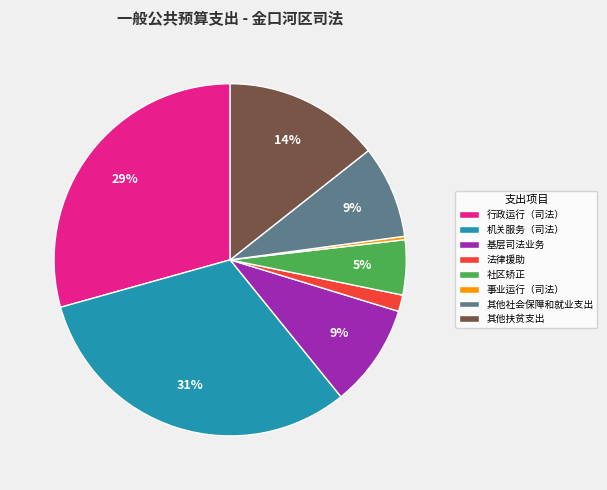

What is the ratio of the value at 其他扶贫支出 to the value at 机关服务（司法）?

0.5